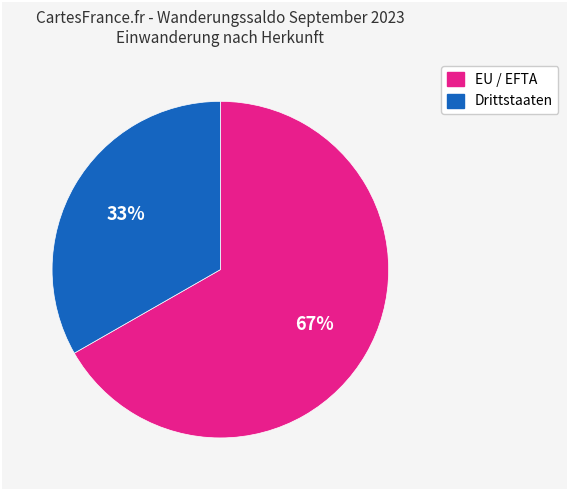

Combined, do Drittstaaten and EU / EFTA account for over 50%?

Yes